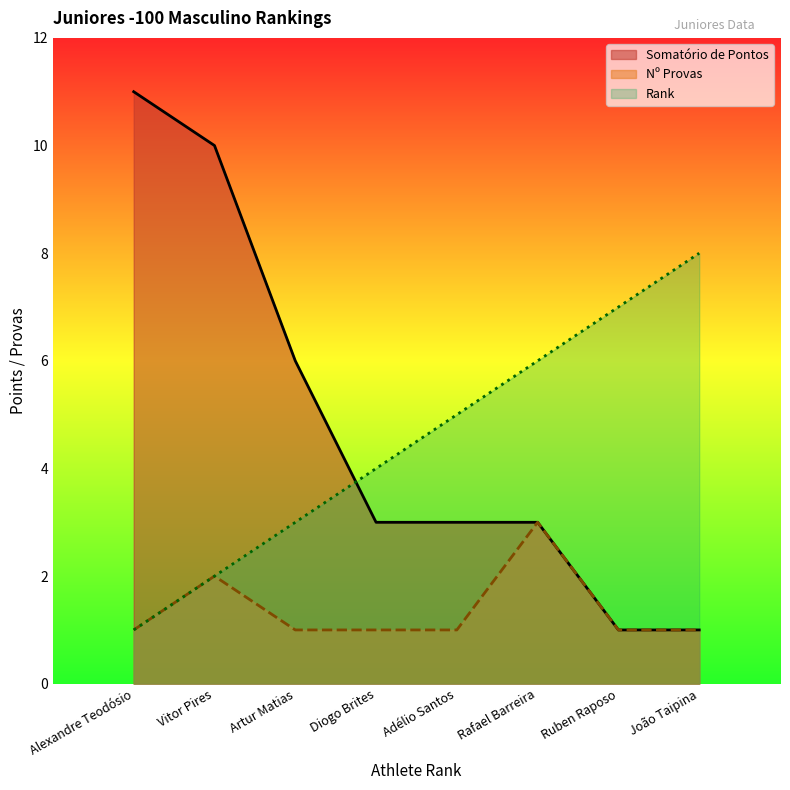

What is the difference between the Rank values at Ruben Raposo and Alexandre Teodósio?

6